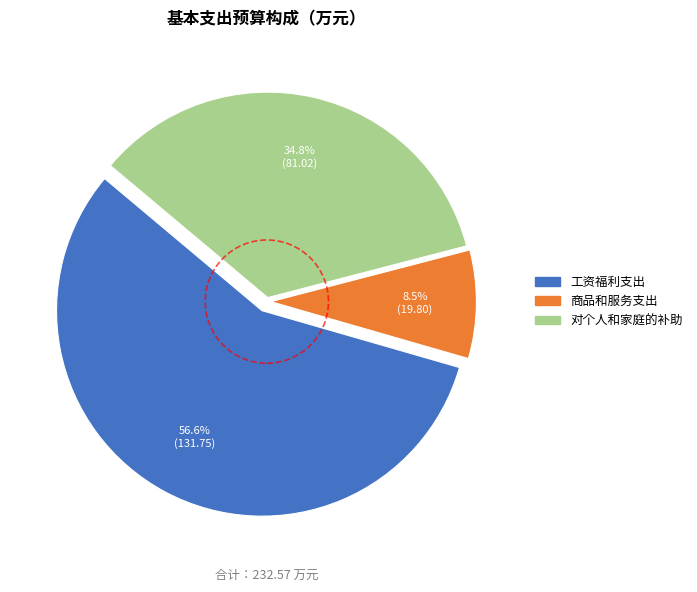

How many segments does this pie chart have?

3